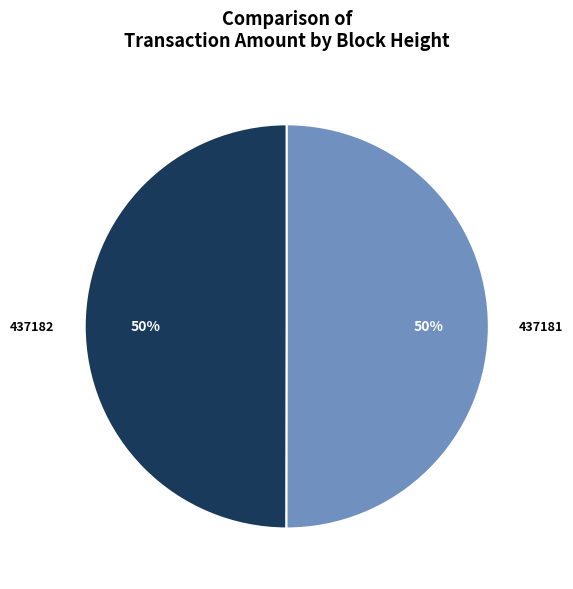

Do 437182 and 437181 together represent more than half of the pie?

Yes